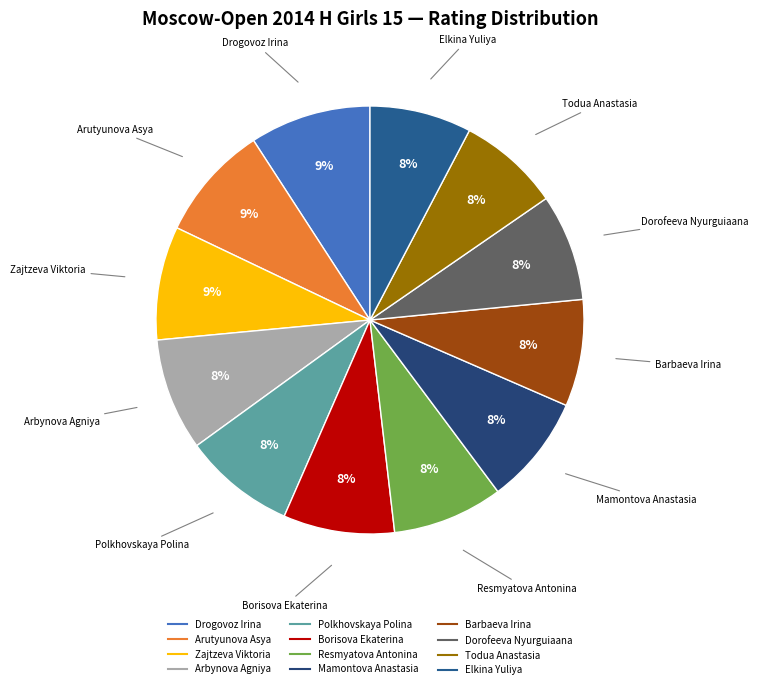

To the nearest percent, what percentage of the pie is Borisova Ekaterina?

8%